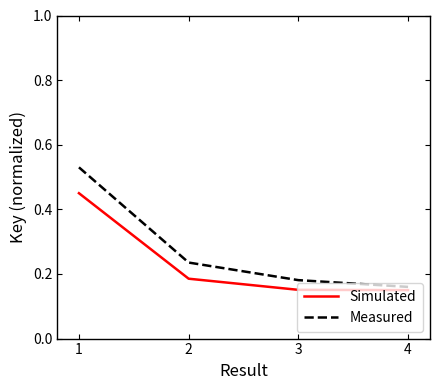

Does the chart display data point markers on the line(s)?

No